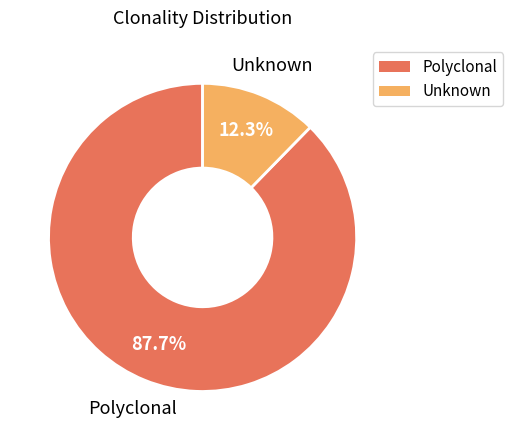

Is there a majority slice in this chart?

Yes